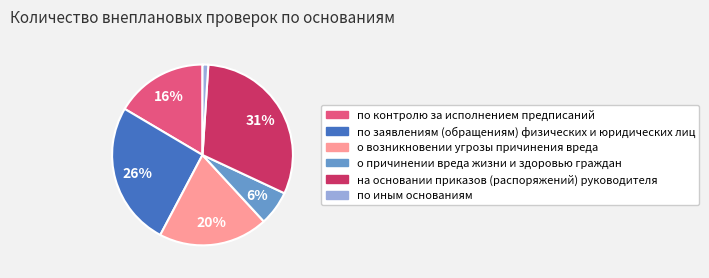

What percentage is the о причинении вреда жизни и здоровью граждан slice, to the nearest percent?

6%